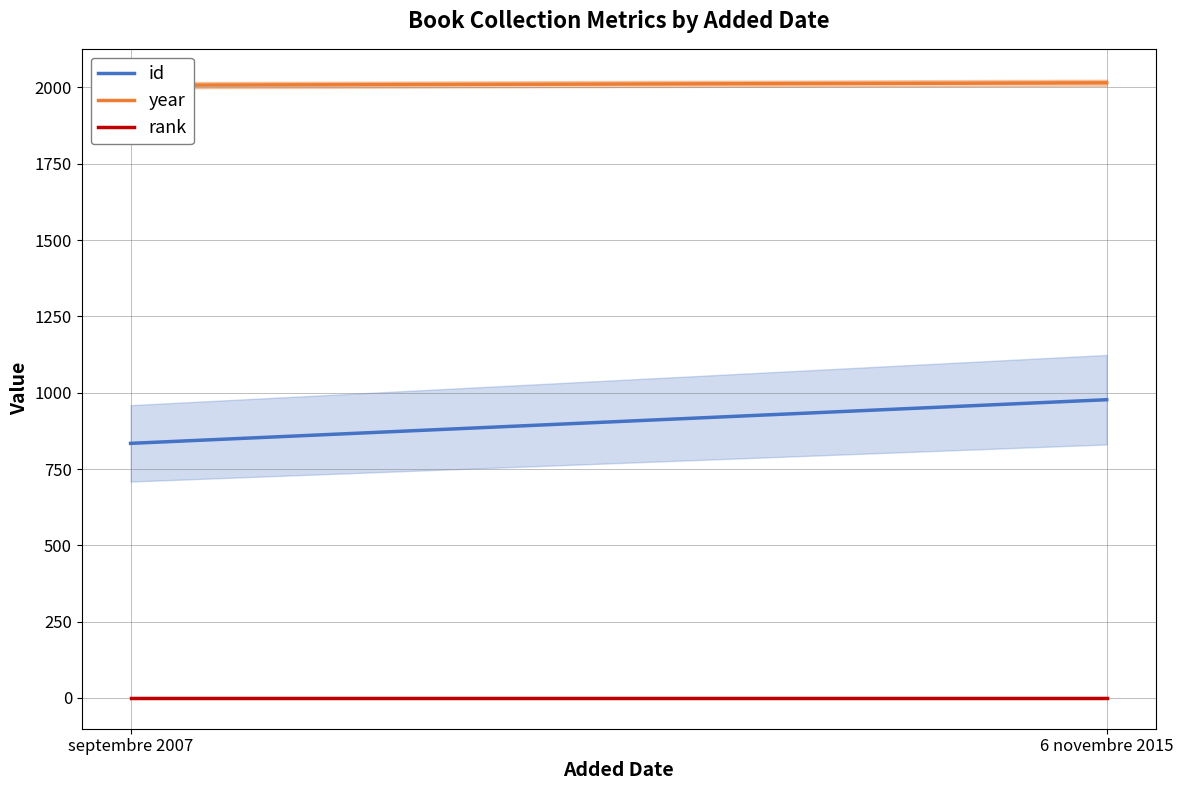

Rank the series at septembre 2007 from highest to lowest value.

year, id, rank